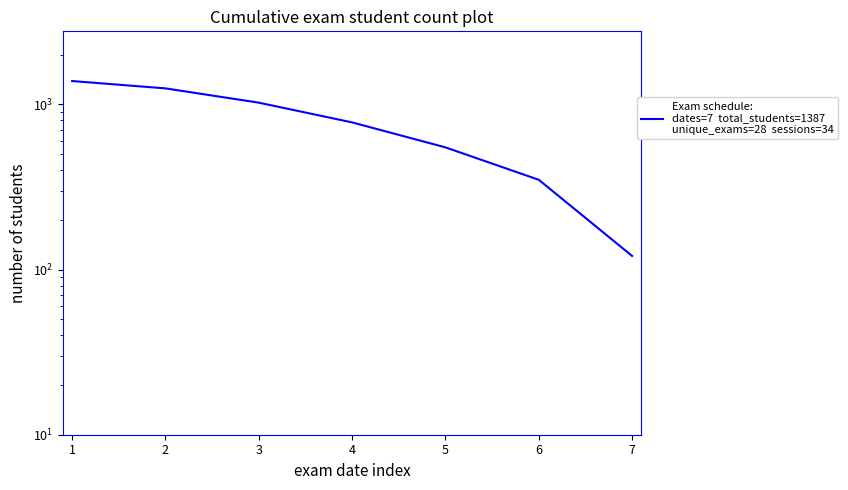

What is the value of the 1st point from the left?

1387